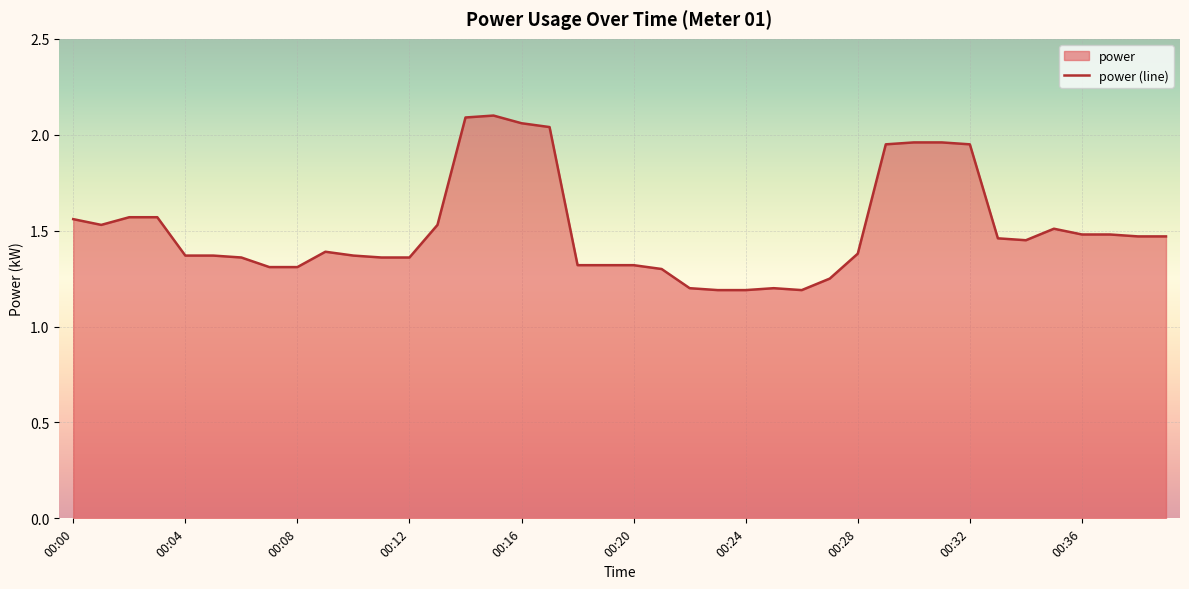

At which category does the chart reach its minimum across all series?

23